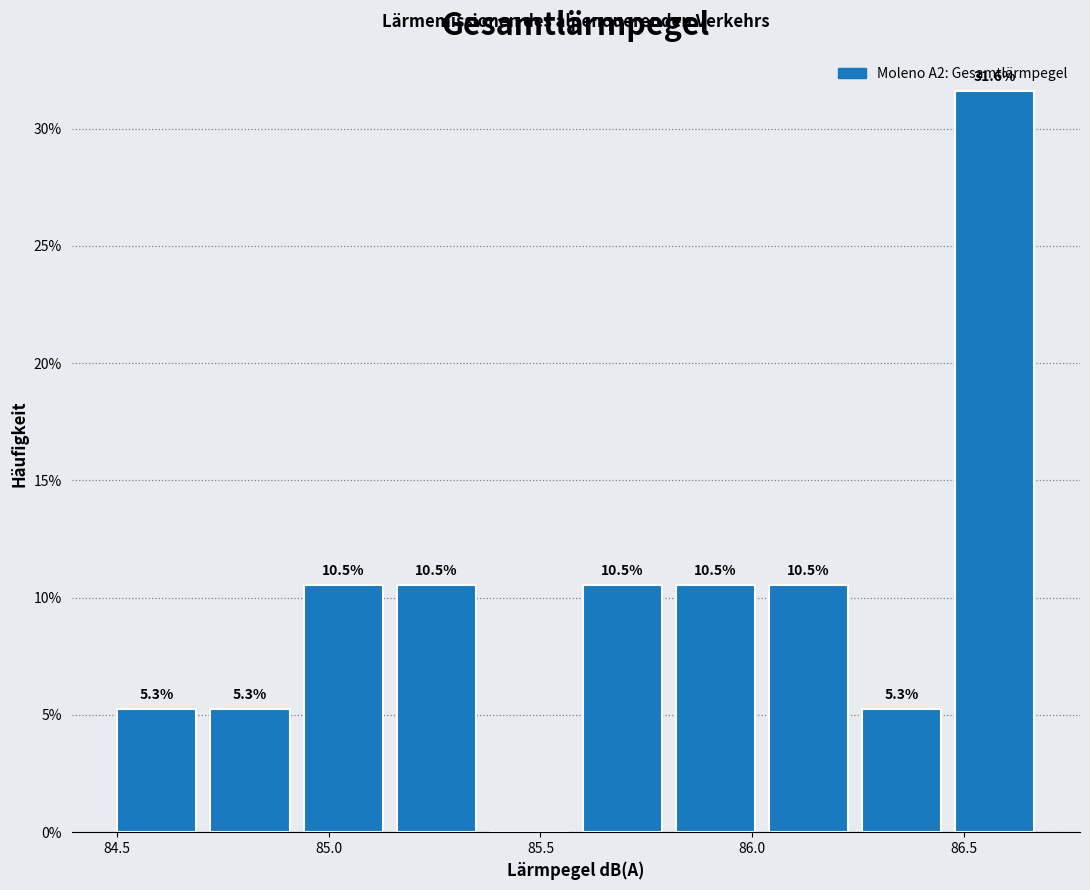

Over which range of the x-axis is the bar tallest?

86.48 to 86.70